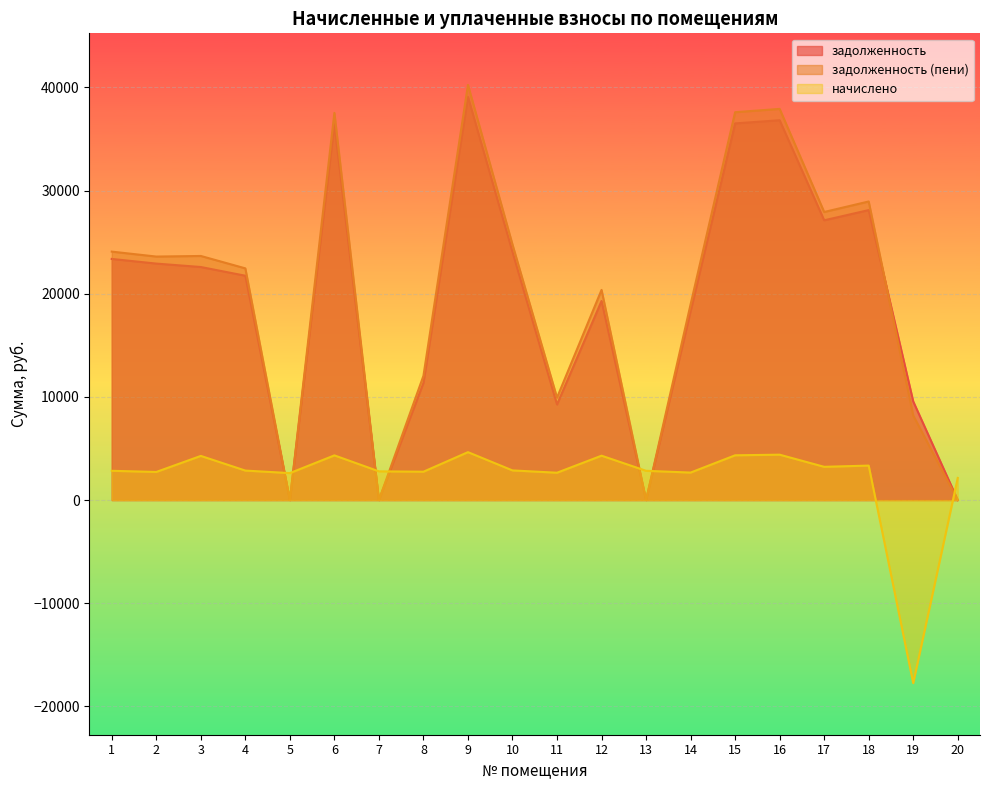

What is the spread (max minus min) of values at 11?

7274.7